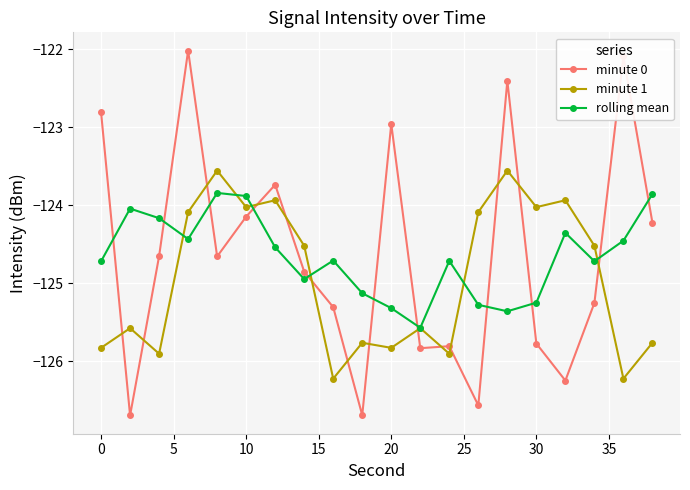

True or false: rolling mean and minute 1 cross at least once.

True